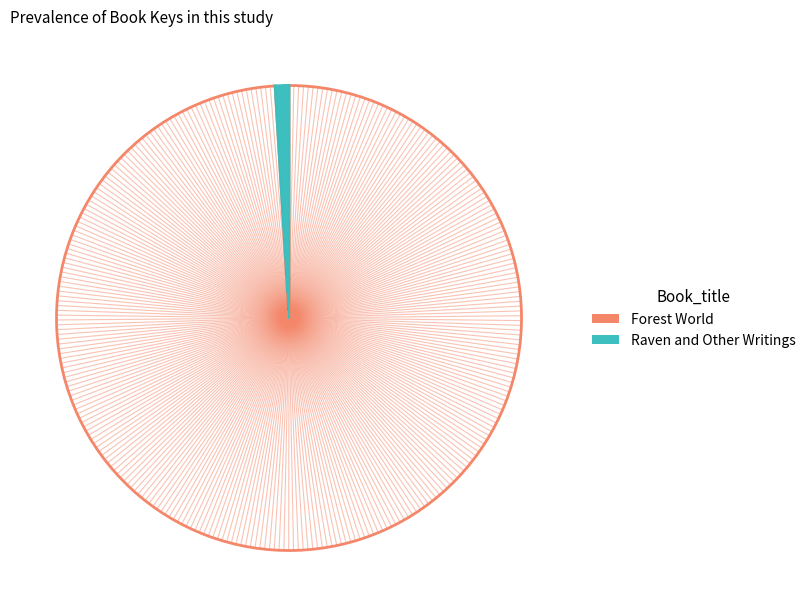

Which slice is the largest?

Forest World